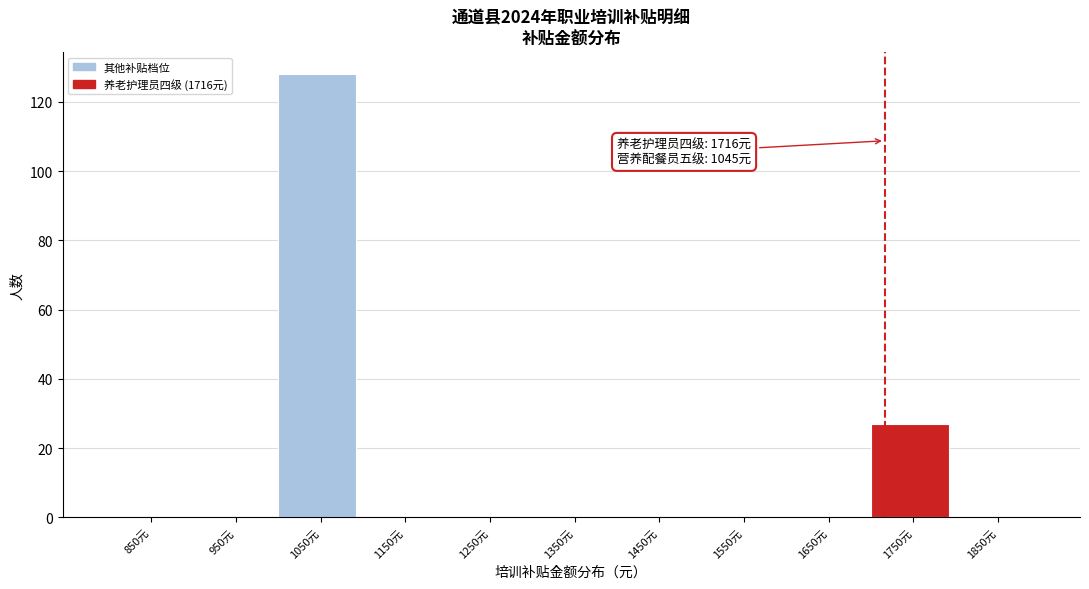

Which range on the x-axis has the tallest bar?

1000 to 1100